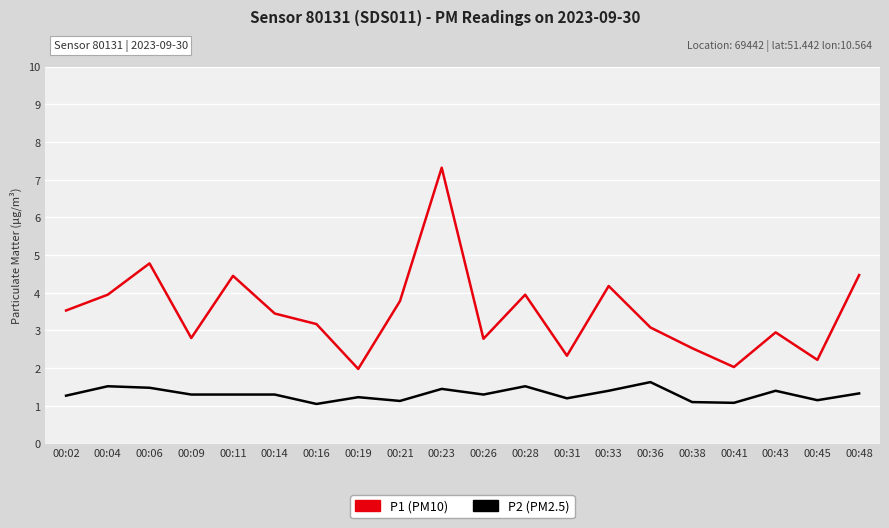

At which category is the sum across all series the highest?

00:23